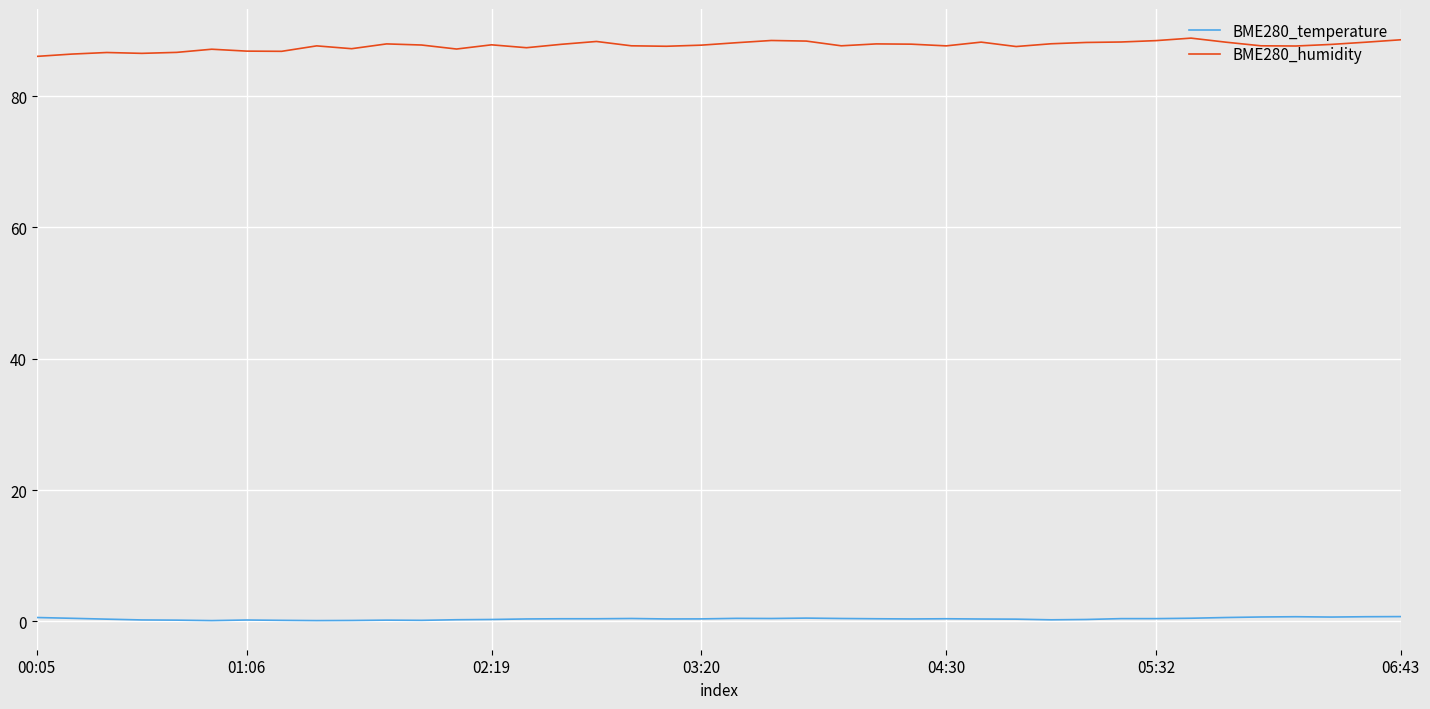

Rank the series by their maximum value, from highest to lowest.

BME280_humidity, BME280_temperature